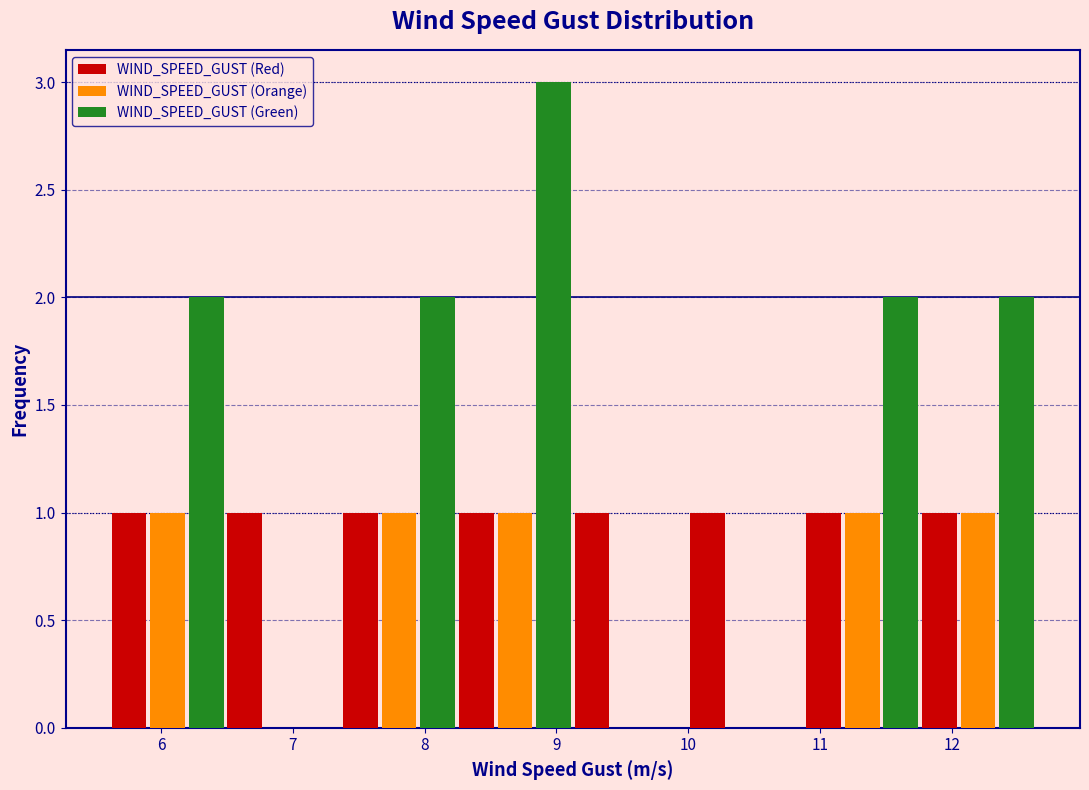

Reading left to right, list every range on the x-axis with the height of the bar of each series over it. Neither the bar edges nor the heights are printed on the chart, so give them approximately, as read against the axes.

5.6 to 6.5: WIND_SPEED_GUST (Red)=1	WIND_SPEED_GUST (Orange)=1	WIND_SPEED_GUST (Green)=2
6.5 to 7.4: WIND_SPEED_GUST (Red)=1	WIND_SPEED_GUST (Orange)=0	WIND_SPEED_GUST (Green)=0
7.4 to 8.2: WIND_SPEED_GUST (Red)=1	WIND_SPEED_GUST (Orange)=1	WIND_SPEED_GUST (Green)=2
8.2 to 9.1: WIND_SPEED_GUST (Red)=1	WIND_SPEED_GUST (Orange)=1	WIND_SPEED_GUST (Green)=3
9.1 to 10.0: WIND_SPEED_GUST (Red)=1	WIND_SPEED_GUST (Orange)=0	WIND_SPEED_GUST (Green)=0
10.0 to 10.9: WIND_SPEED_GUST (Red)=1	WIND_SPEED_GUST (Orange)=0	WIND_SPEED_GUST (Green)=0
10.9 to 11.8: WIND_SPEED_GUST (Red)=1	WIND_SPEED_GUST (Orange)=1	WIND_SPEED_GUST (Green)=2
11.8 to 12.6: WIND_SPEED_GUST (Red)=1	WIND_SPEED_GUST (Orange)=1	WIND_SPEED_GUST (Green)=2